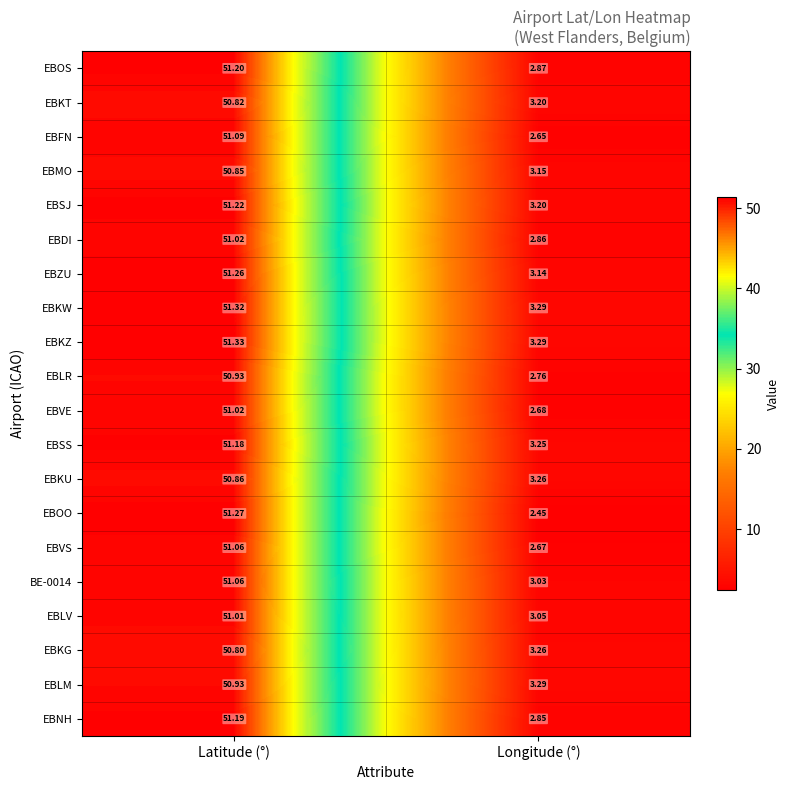

Which series changed the most between Latitude (°) and Longitude (°)?

EBOO